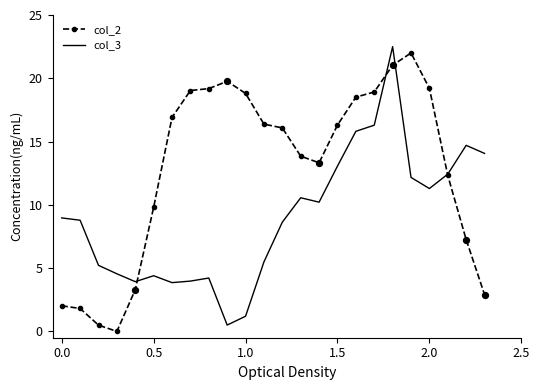

Which series has the largest total across all categories?

col_2